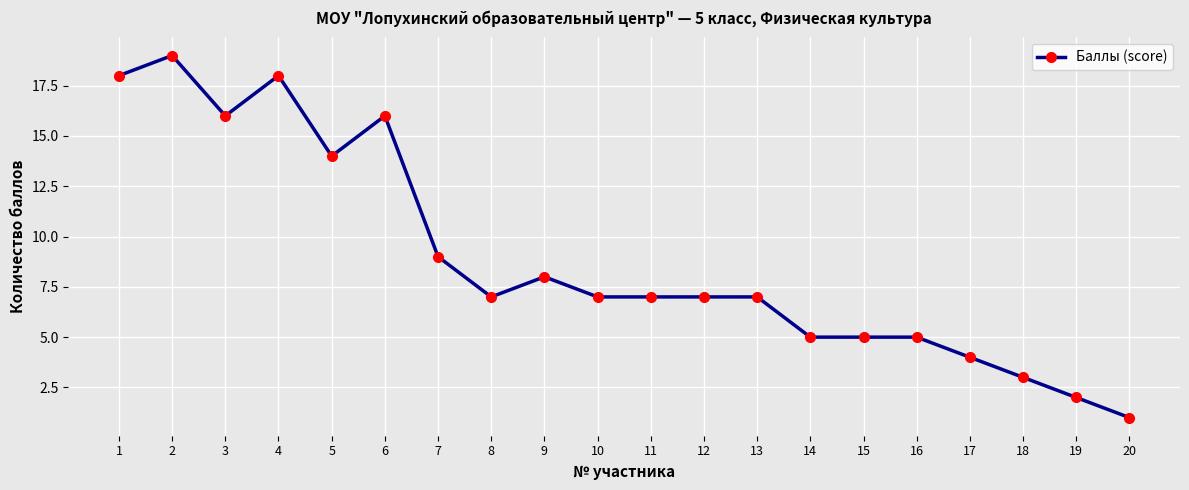

Which has a higher value, 14 or 13?

13